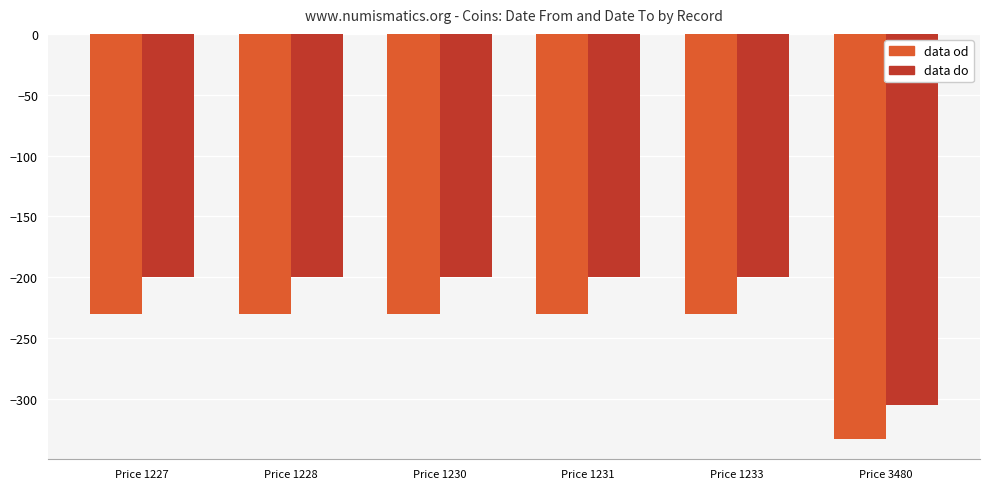

What is the value of the data od bar at the 3rd from the left?

-230